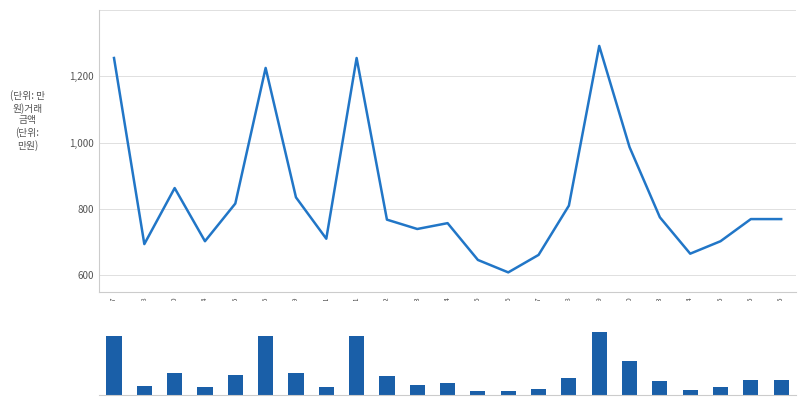

What is the label of the 6th bar from the left?

2017.06